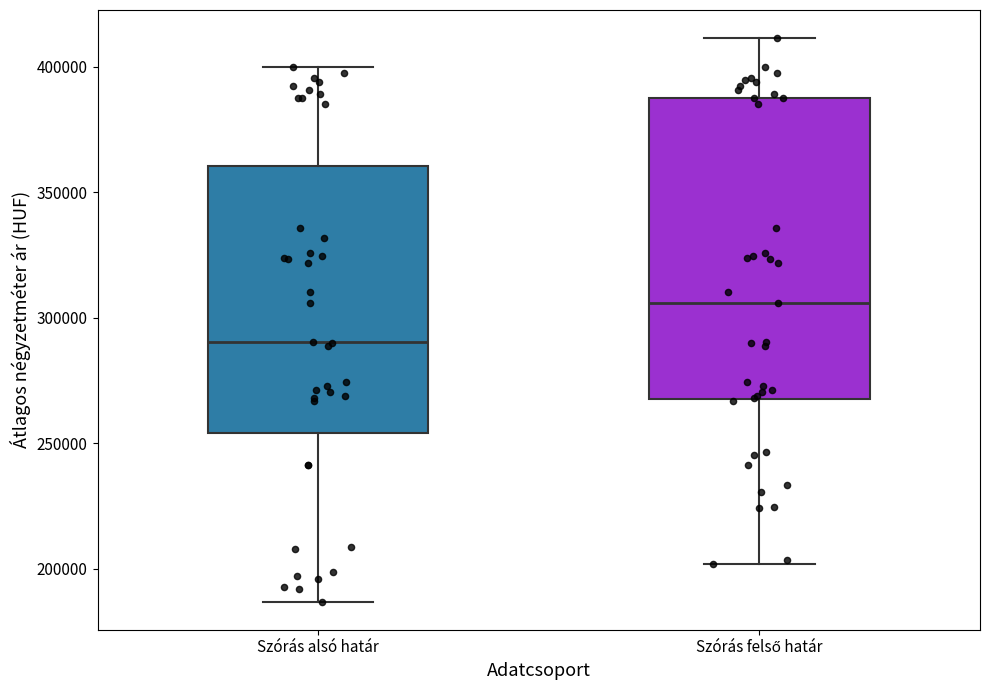

Reading left to right, read every box against the y-axis: the position of its median line, the range the box covers, and the ends of its whiskers. The values are not printed on the chart, so give them approximately, as read against the axis.

Szórás alsó határ: median 290000, box 255000 to 360000, whiskers 185000 to 400000
Szórás felső határ: median 305000, box 270000 to 390000, whiskers 200000 to 410000